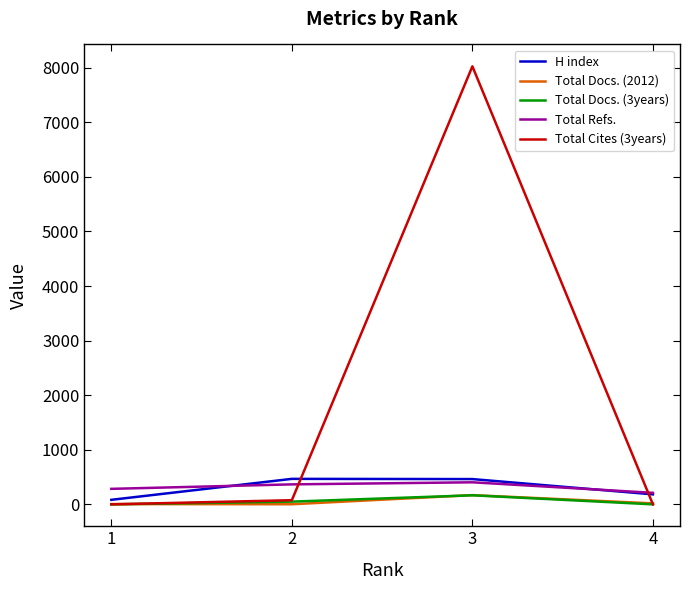

What is the sum of all H index values?

1196